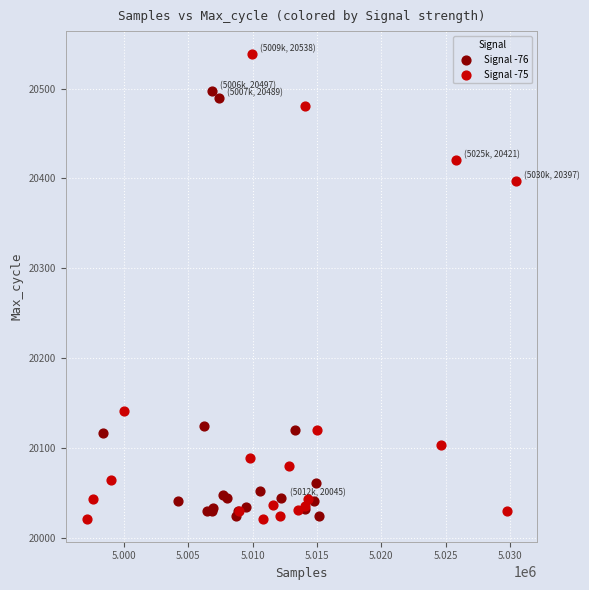

Which series reaches the maximum Y coordinate?

Signal -75